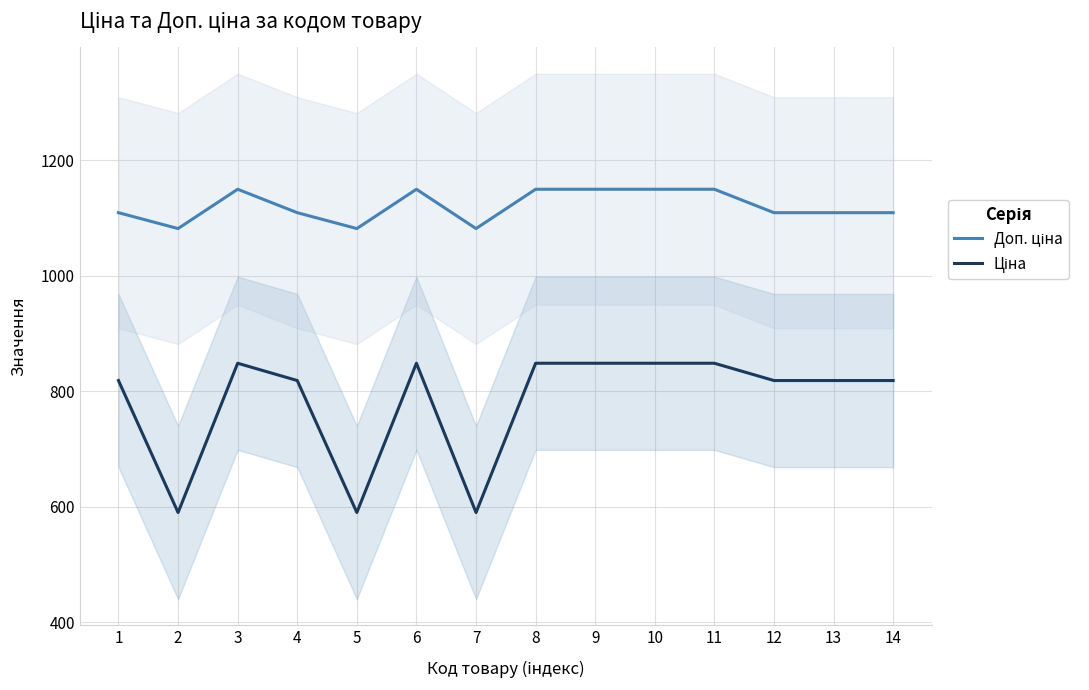

What is the total value across all series at 4?

1927.7